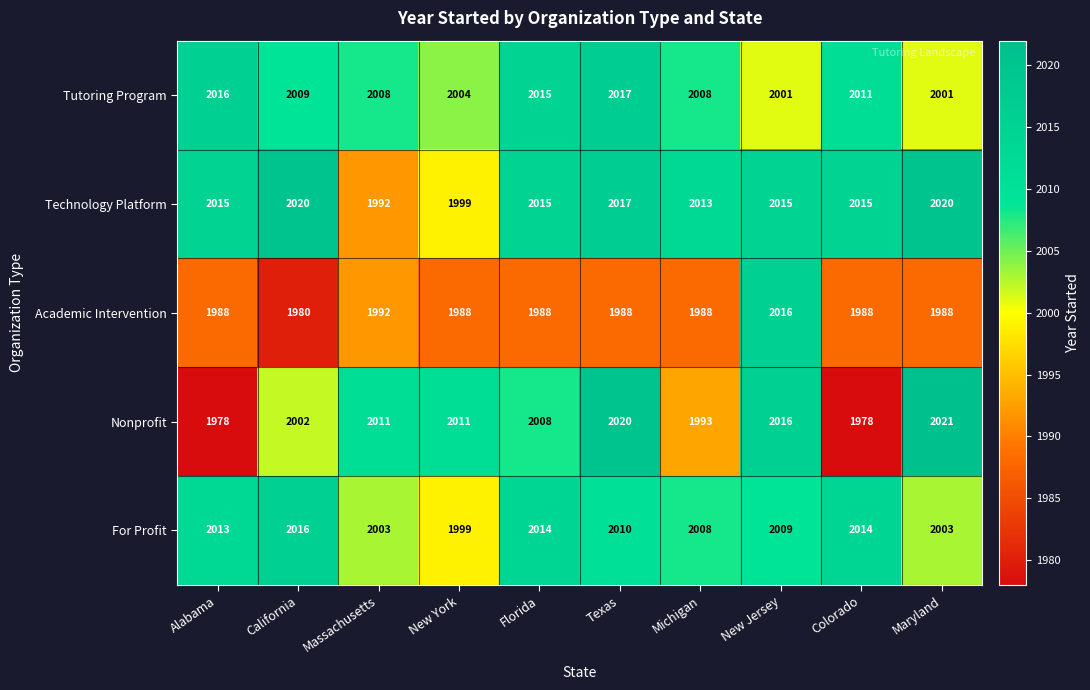

What is the spread (max minus min) of values at California?

40